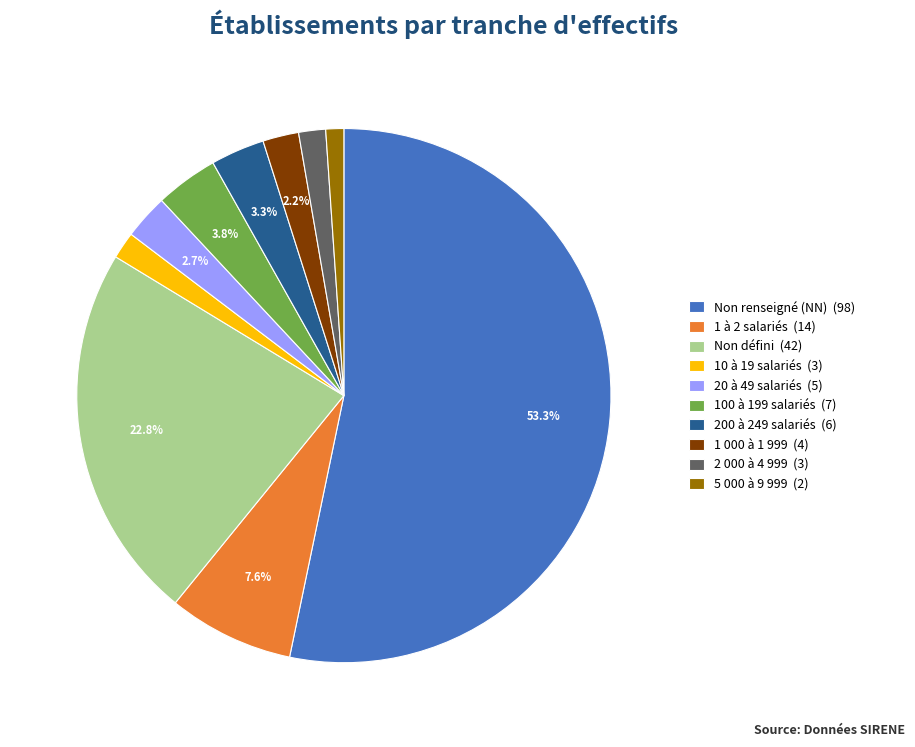

Do Non défini (42) and Non renseigné (NN) (98) together represent more than half of the pie?

Yes